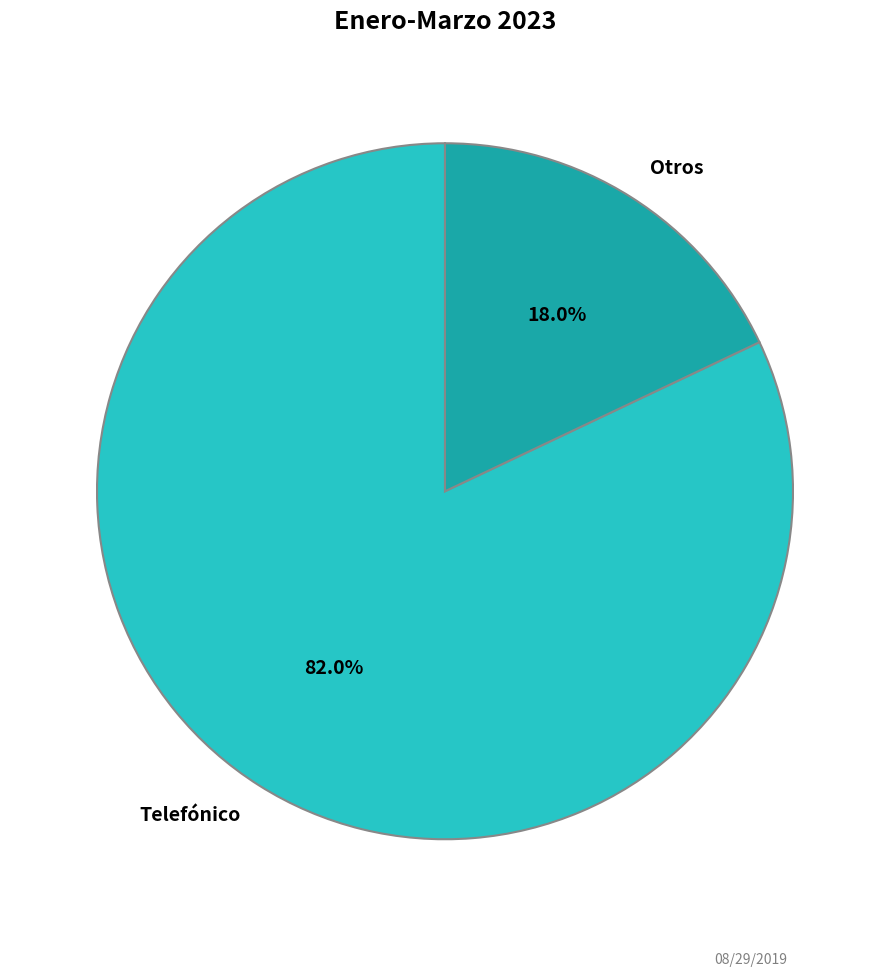

Approximately how many times larger is the value at Telefónico compared to Otros?

4.6